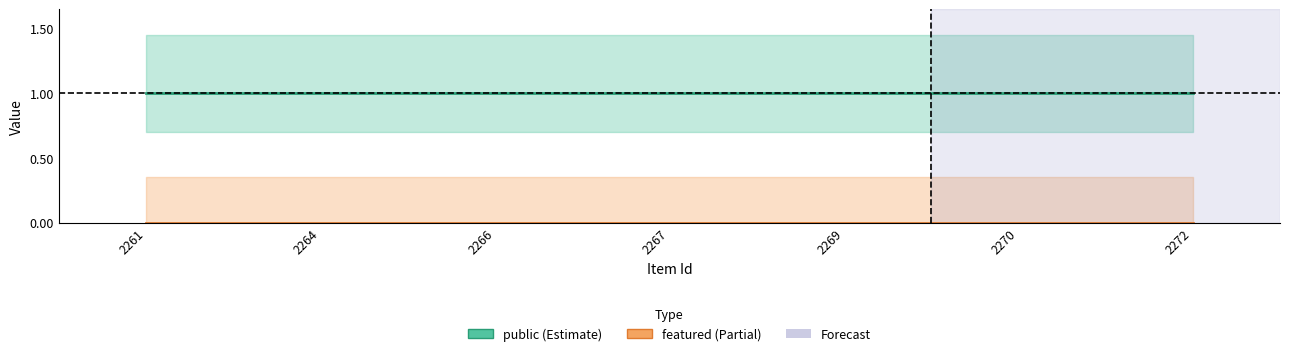

Reading left to right, what are all the values shown in this chart?

public: 1	1	1	1	1	1	1
featured: 0	0	0	0	0	0	0